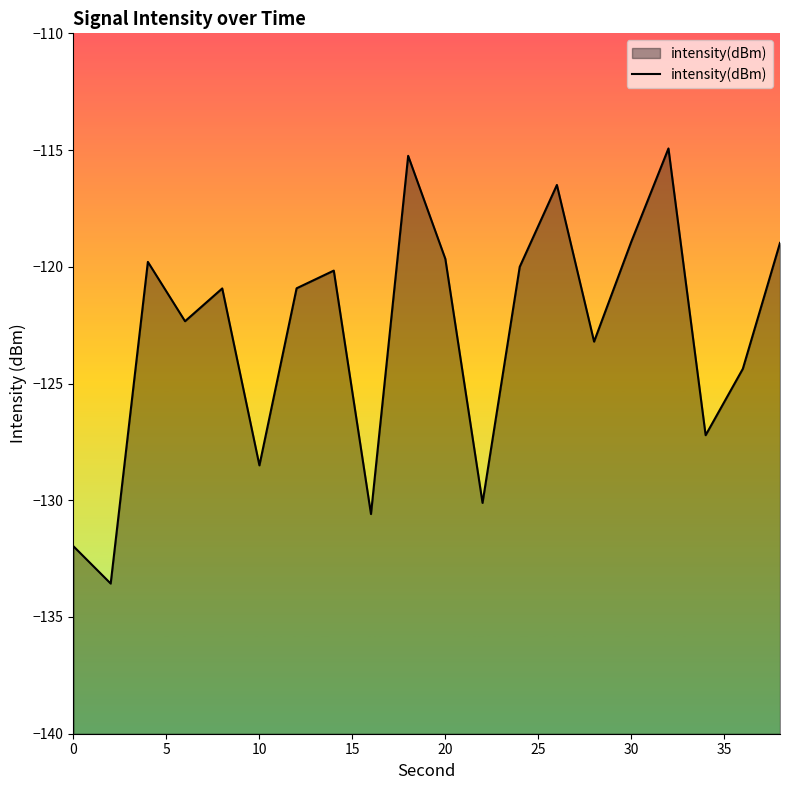

What is the change in value from 10 to 20?

+8.8